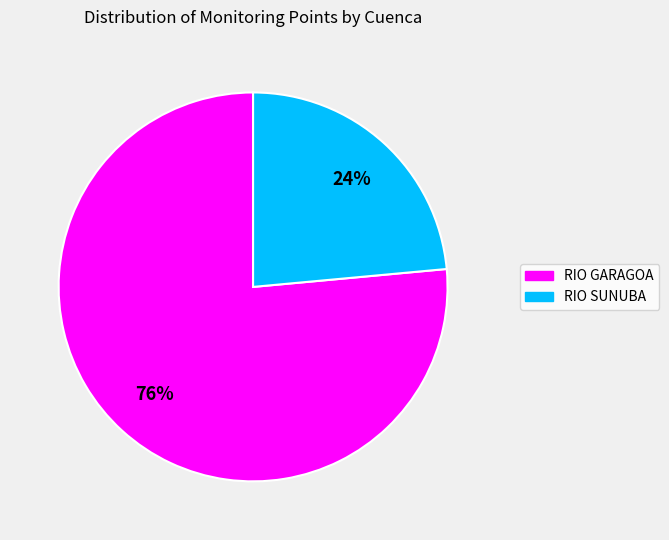

What is the ratio of the value at RIO GARAGOA to the value at RIO SUNUBA?

3.2